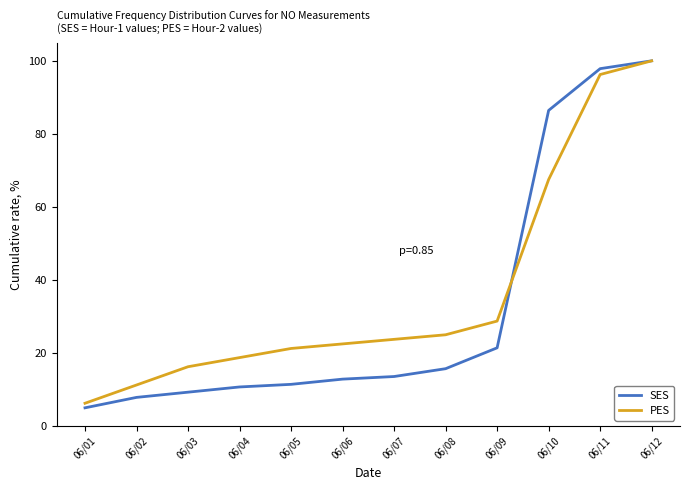

True or false: PES and SES cross at least once.

True